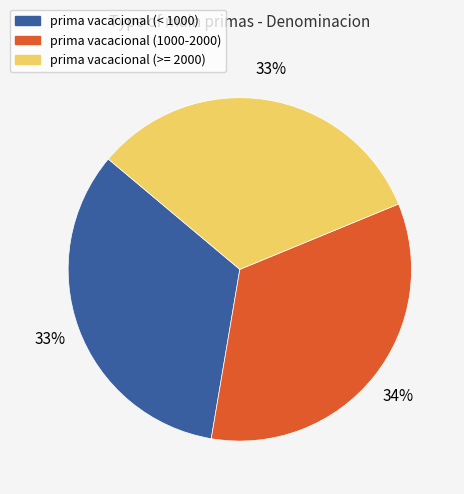

Approximately how many times larger is the value at prima vacacional (< 1000) compared to prima vacacional (1000-2000)?

1.0